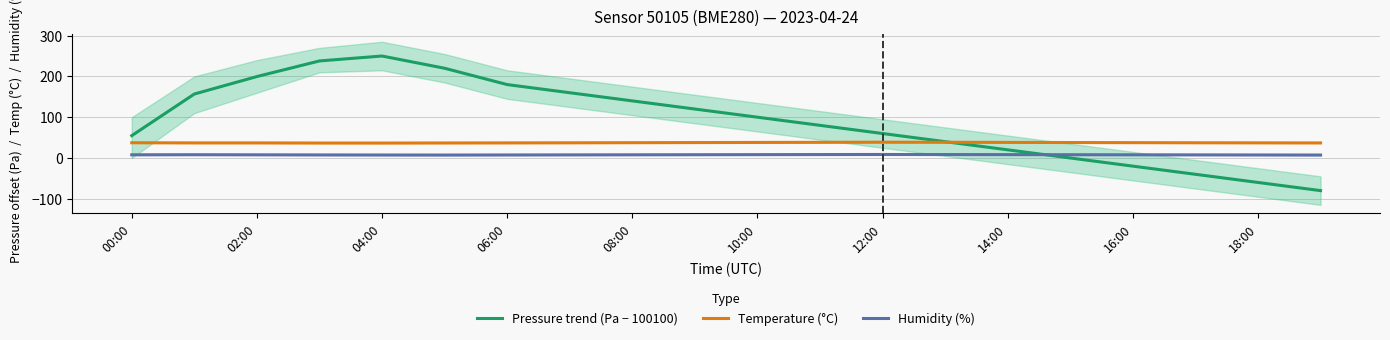

What is the smallest value displayed?

-80.0